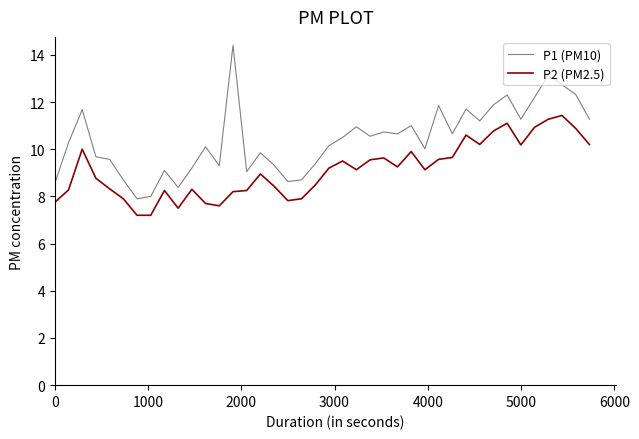

Which series has the largest total across all categories?

P1 (PM10)